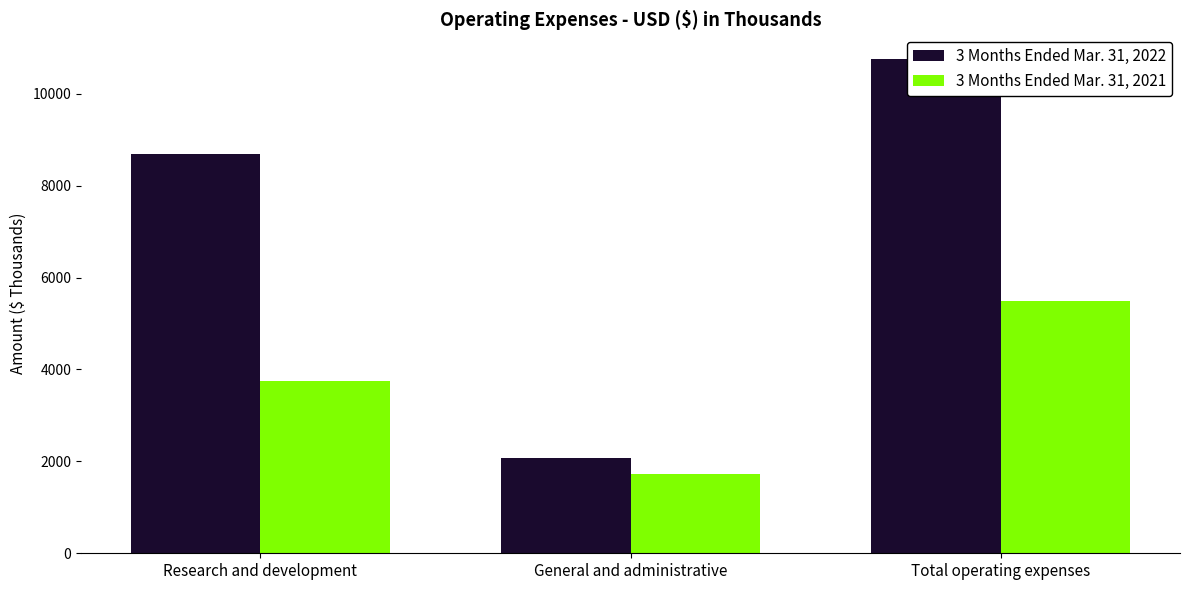

What is the sum of the 3 Months Ended Mar. 31, 2021 values at Research and development and Total operating expenses?

9241